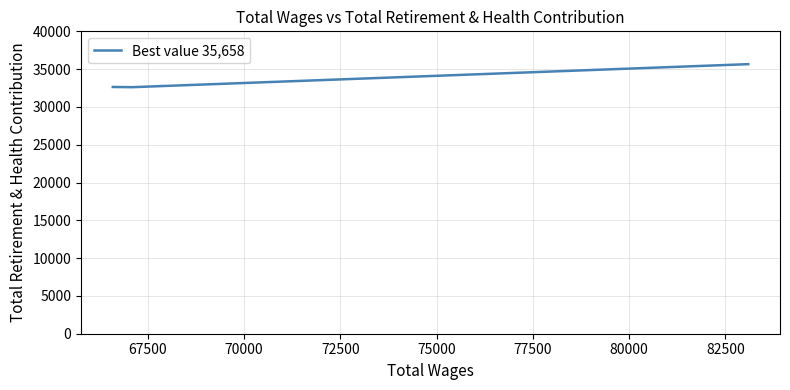

What is the average value?

33637